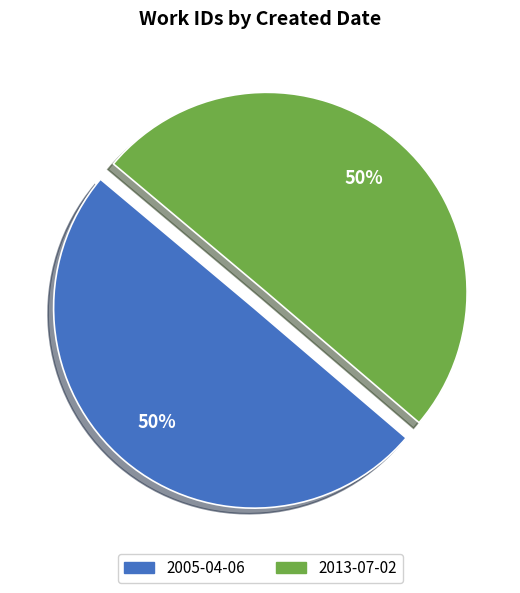

What is the ratio of the value at 2013-07-02 to the value at 2005-04-06?

1.0